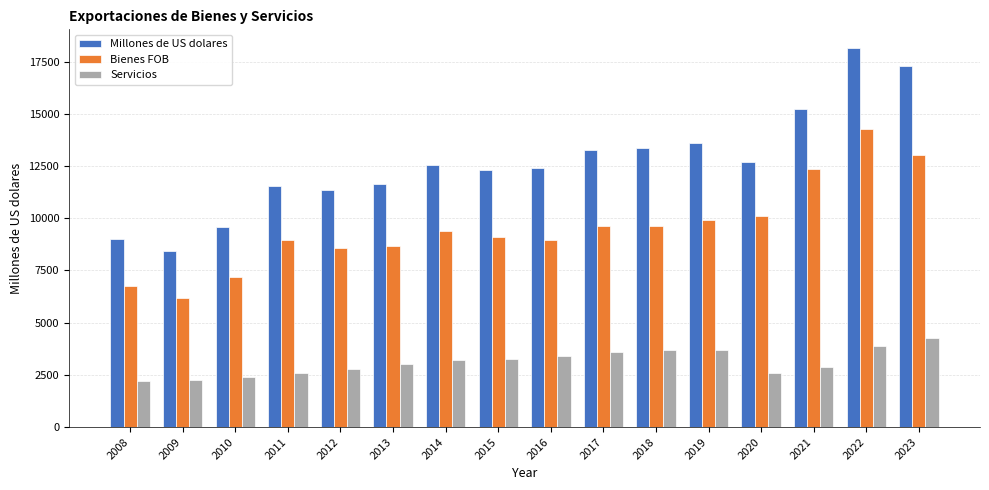

The Servicios series shows 3196.6 at 2014. True or false?

True